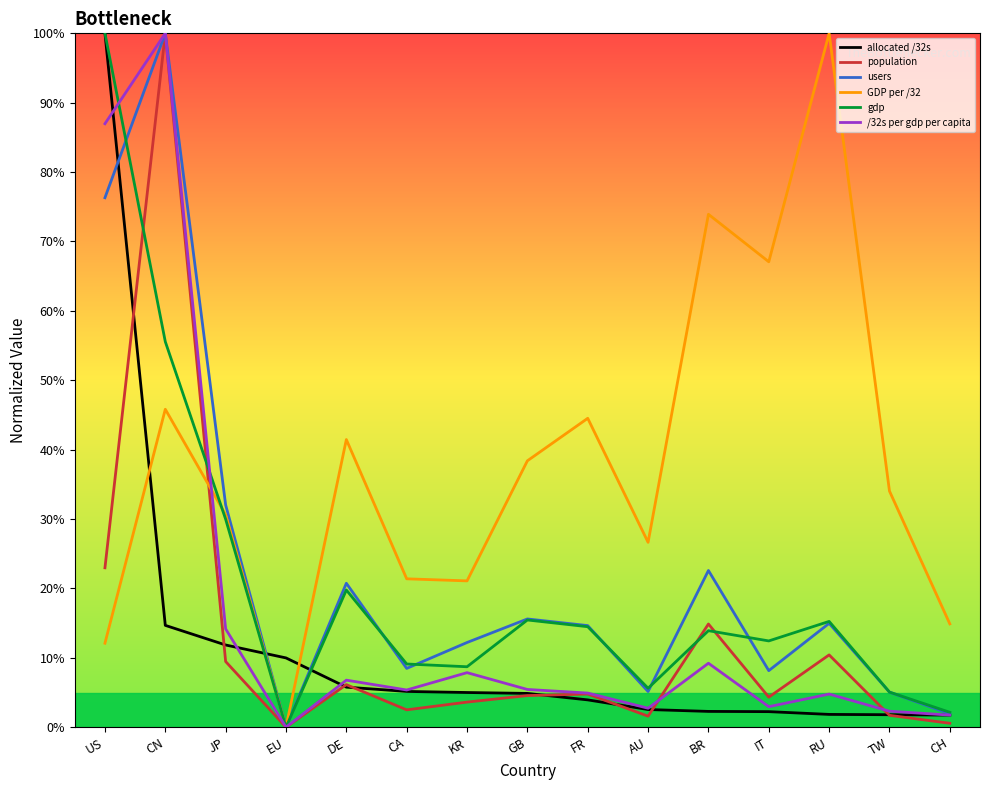

Is it true that GDP per /32 equals 32.7 at CA?

False